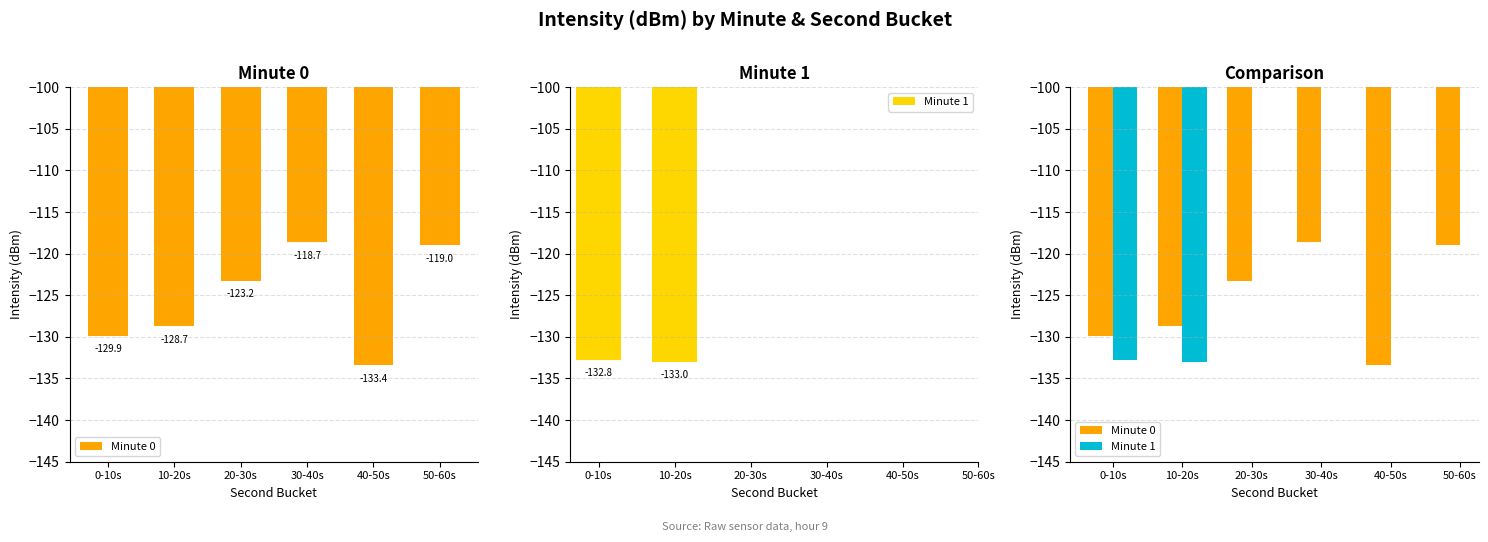

What are all the series names shown in the legend?

Minute 0, Minute 1